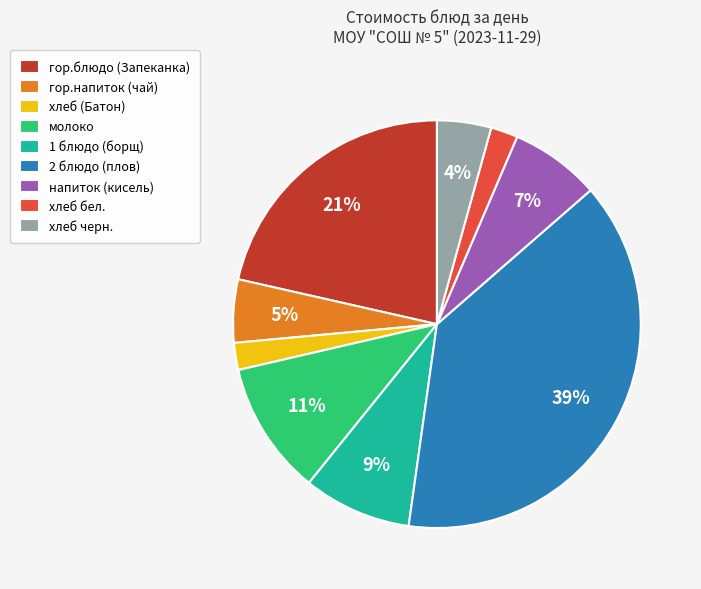

How many slices are in this pie chart?

9